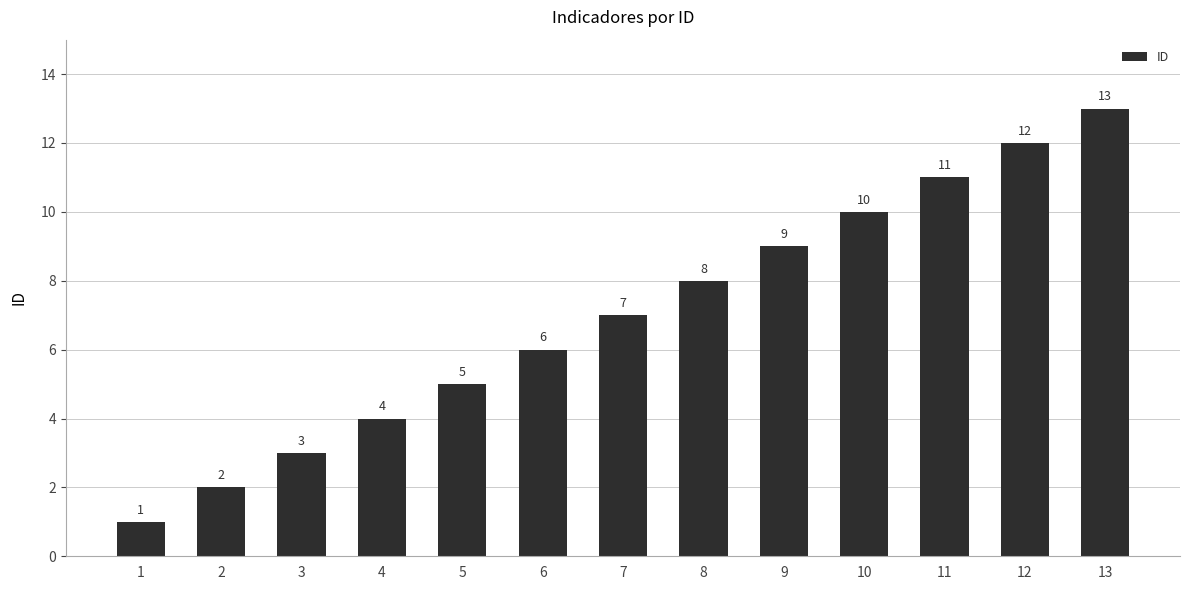

What is the difference between the second highest and second lowest values?

10